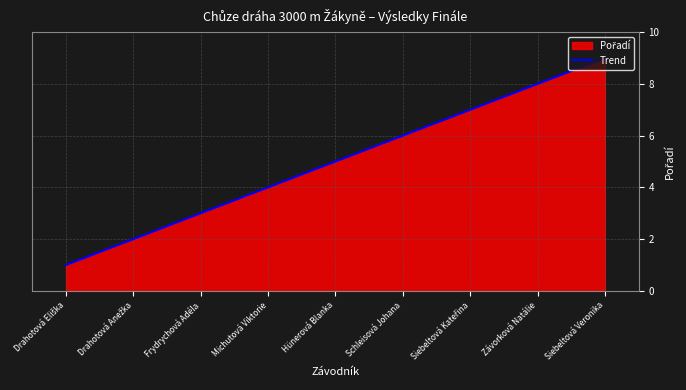

What is the change in value from Drahotová Anežka to Siebeltová Kateřina?

+5